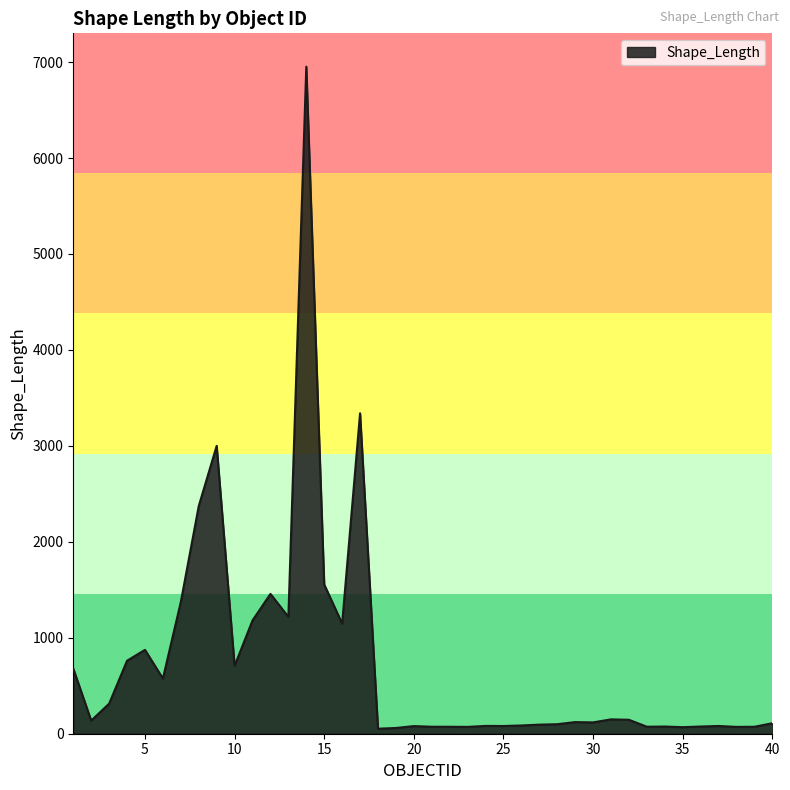

Count the number of data series in this chart.

1